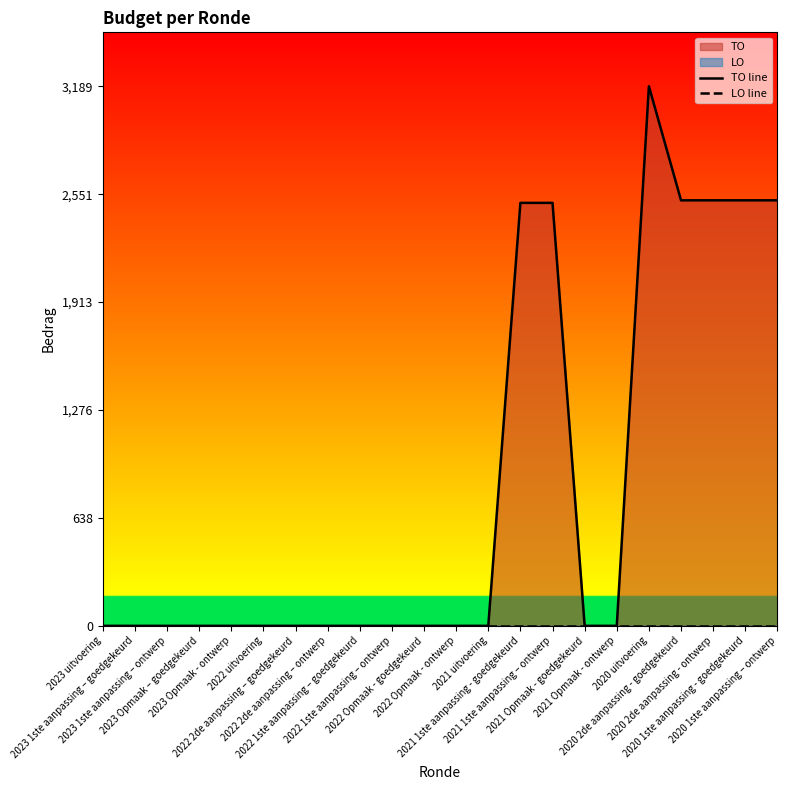

At 2023 Opmaak – goedgekeurd, list the series in order from smallest to largest.

TO line, LO line